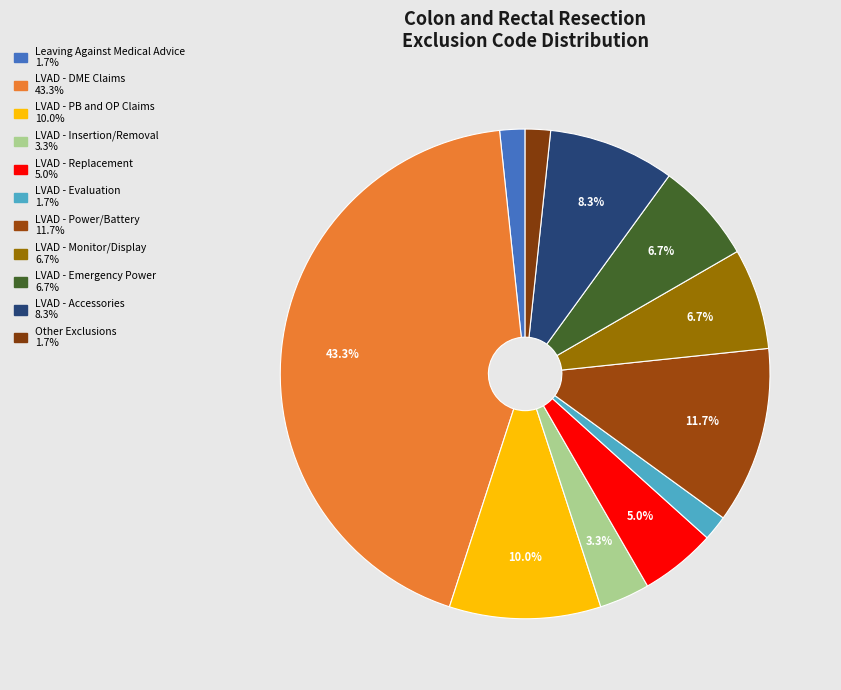

Count the number of slices in the pie.

11